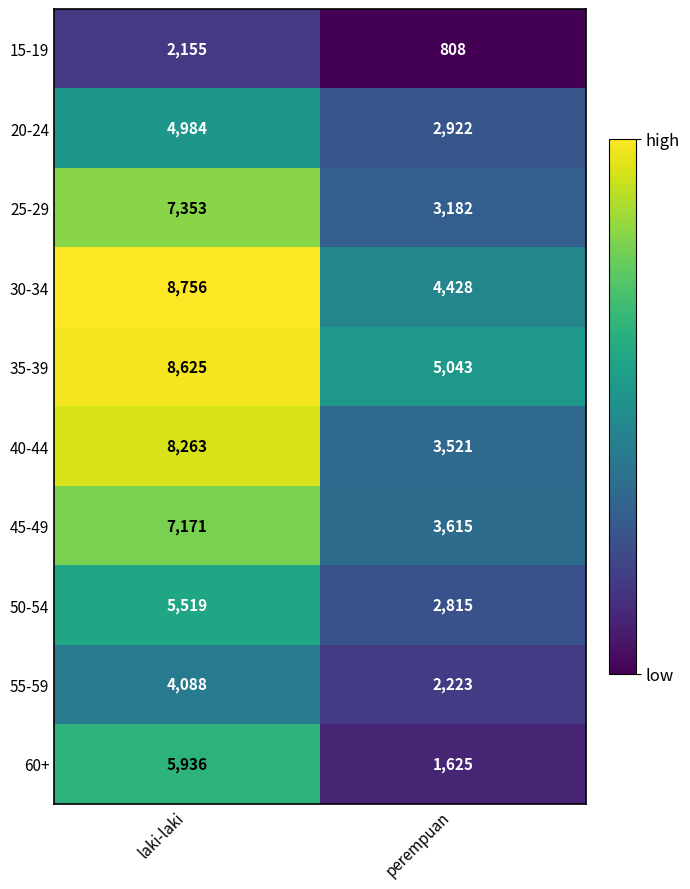

At which category does the chart reach its minimum across all series?

perempuan